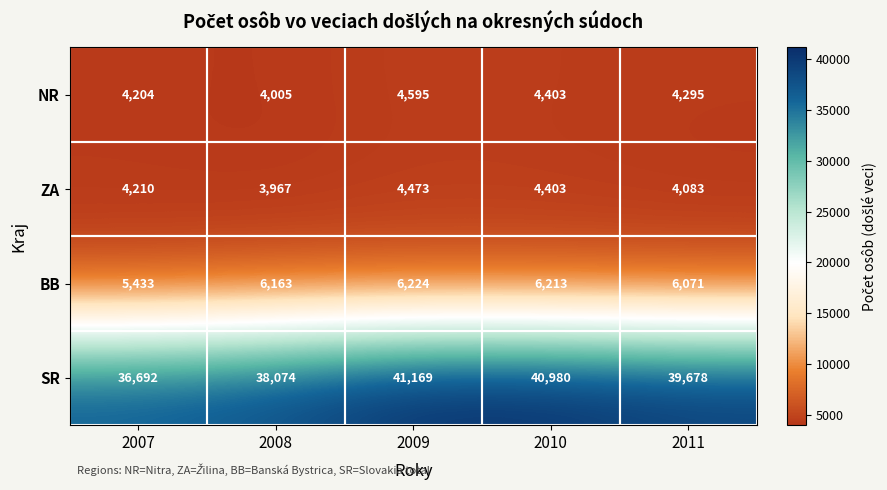

Read the SR value at 2008, to the nearest 50.

38050